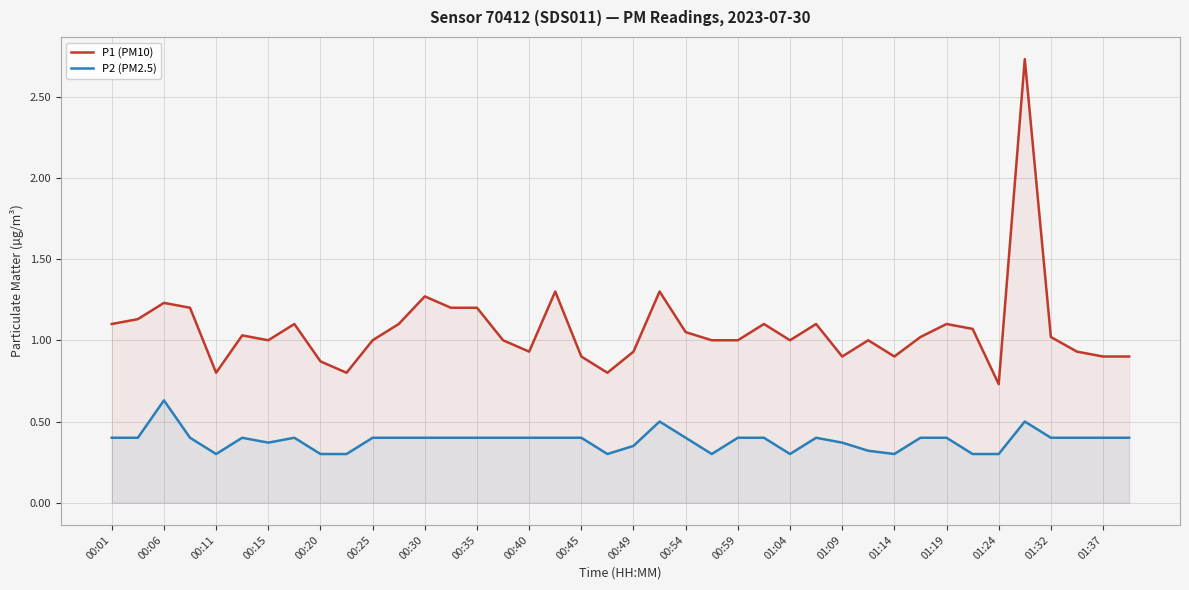

True or false: P1 (PM10) and P2 (PM2.5) cross at least once.

False